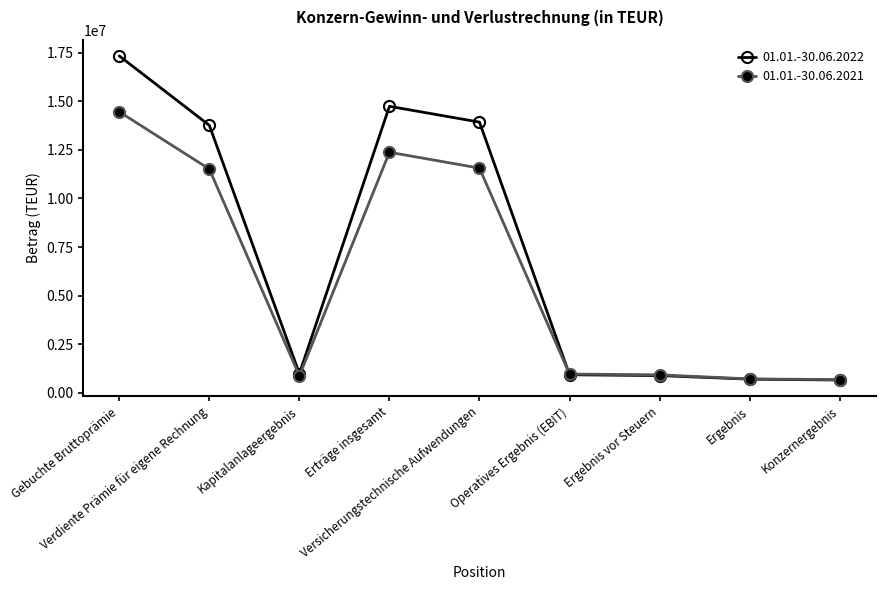

What is the label of the 1st point from the left?

Gebuchte Bruttoprämie